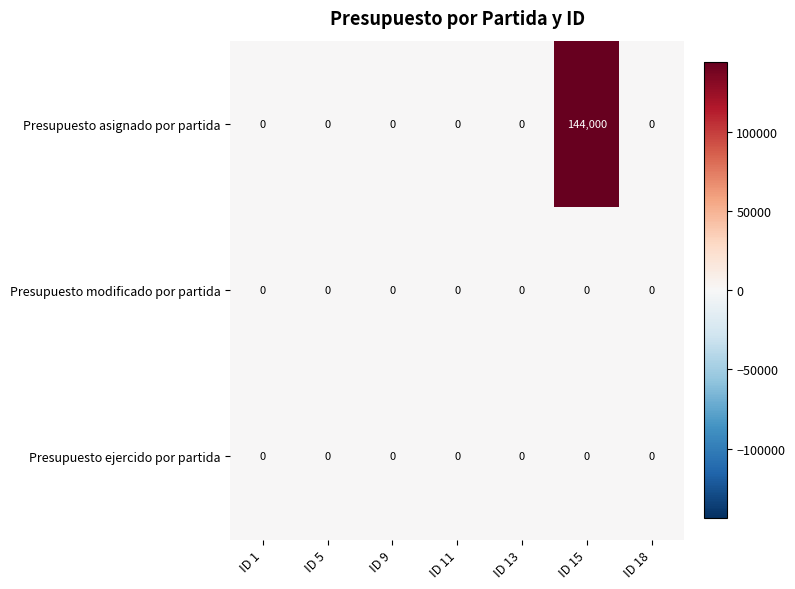

The value of Presupuesto modificado por partida at ID 18 is 0. True or false?

True